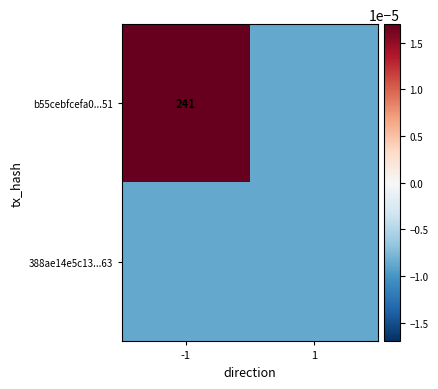

The b55cebfcefa0...51 series shows 241.0 at -1. True or false?

True